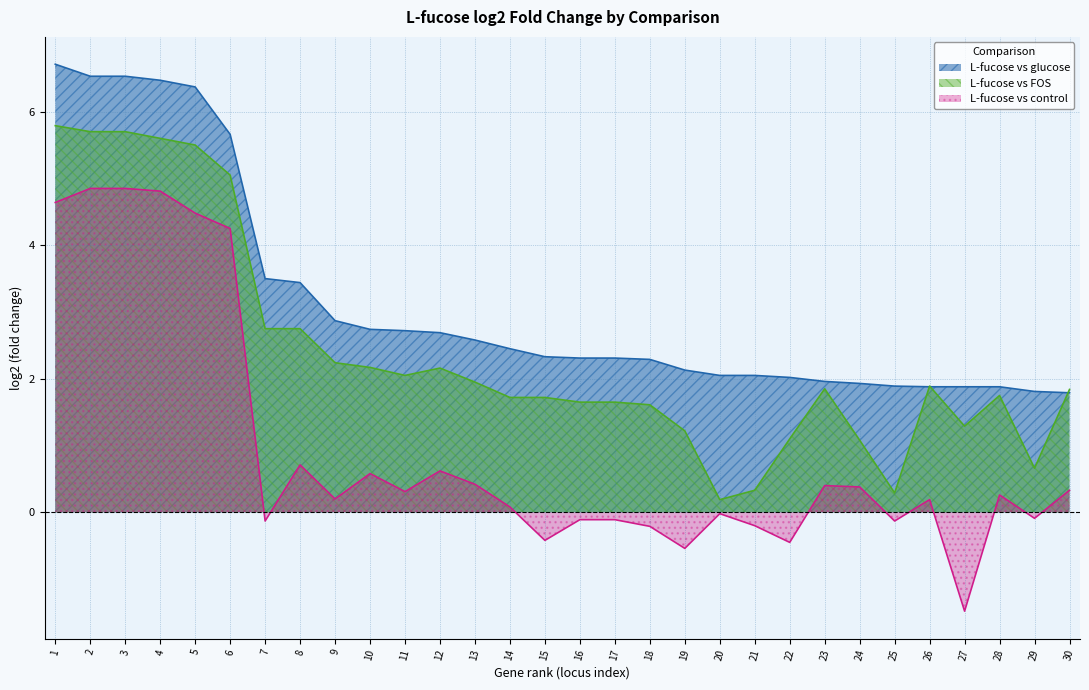

Reading right to left, what are all the values shown in this chart?

L-fucose vs glucose: 30=1.8	29=1.8	28=1.9	27=1.9	26=1.9	25=1.9	24=1.9	23=2.0	22=2.0	21=2.0	20=2.0	19=2.1	18=2.3	17=2.3	16=2.3	15=2.3	14=2.5	13=2.6	12=2.7	11=2.7	10=2.7	9=2.9	8=3.4	7=3.5	6=5.7	5=6.4	4=6.5	3=6.5	2=6.5	1=6.7
L-fucose vs FOS: 30=1.8	29=0.7	28=1.8	27=1.3	26=1.9	25=0.3	24=1.1	23=1.9	22=1.1	21=0.3	20=0.2	19=1.2	18=1.6	17=1.6	16=1.6	15=1.7	14=1.7	13=1.9	12=2.2	11=2.0	10=2.2	9=2.2	8=2.8	7=2.8	6=5.0	5=5.5	4=5.6	3=5.7	2=5.7	1=5.8
L-fucose vs control: 30=0.3	29=-0.1	28=0.3	27=-1.5	26=0.2	25=-0.1	24=0.4	23=0.4	22=-0.5	21=-0.2	20=-0.0	19=-0.5	18=-0.2	17=-0.1	16=-0.1	15=-0.4	14=0.1	13=0.4	12=0.6	11=0.3	10=0.6	9=0.2	8=0.7	7=-0.1	6=4.2	5=4.5	4=4.8	3=4.8	2=4.8	1=4.6